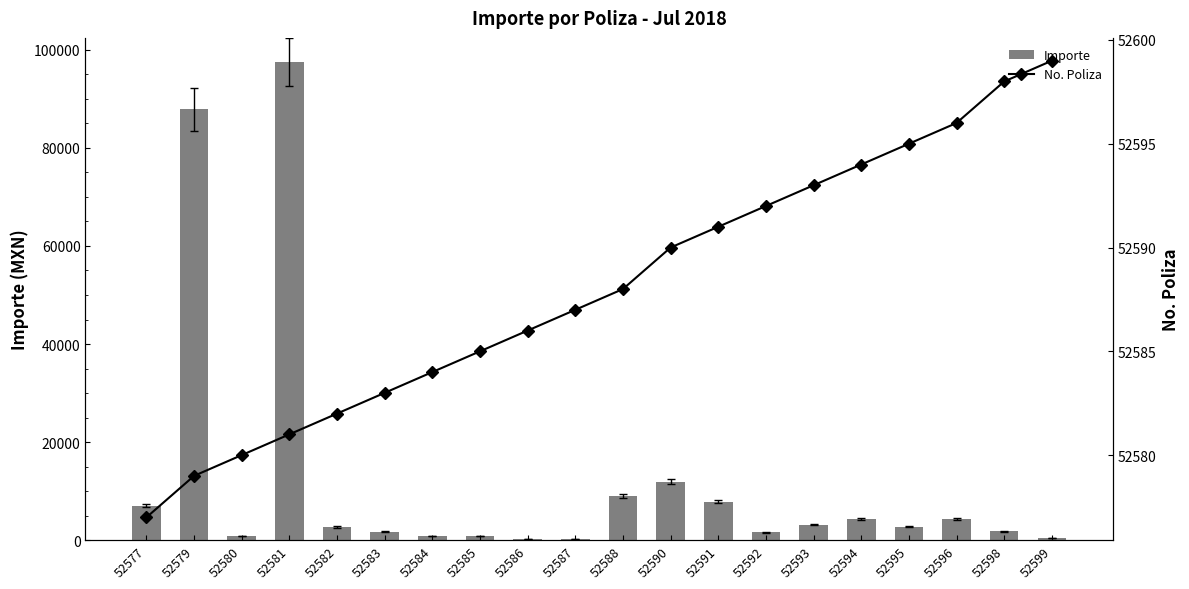

Rank the series by their maximum value, from lowest to highest.

No. Poliza, Importe